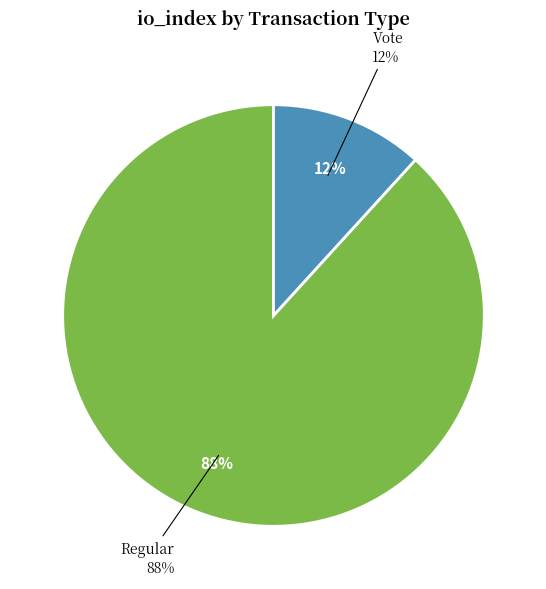

Is there a majority slice in this chart?

Yes